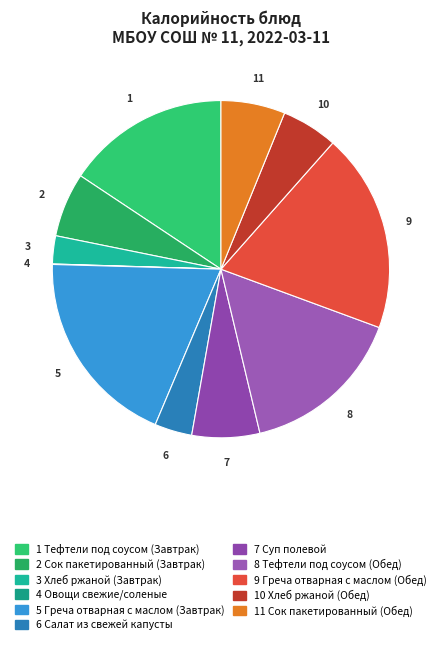

What is the smallest slice in the pie chart?

Овощи свежие/соленые